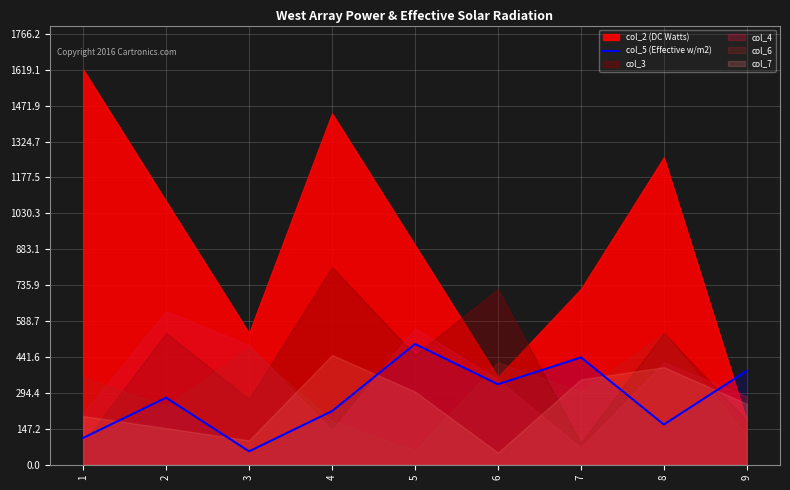

What is the minimum value shown in the chart?

55